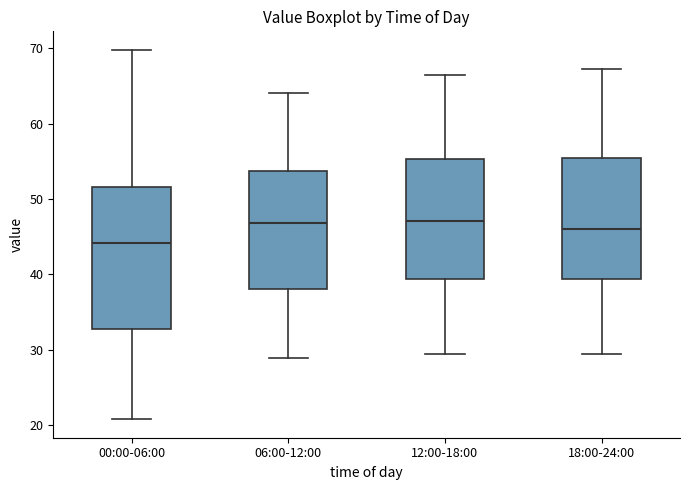

Which box has the lowest median line?

00:00-06:00